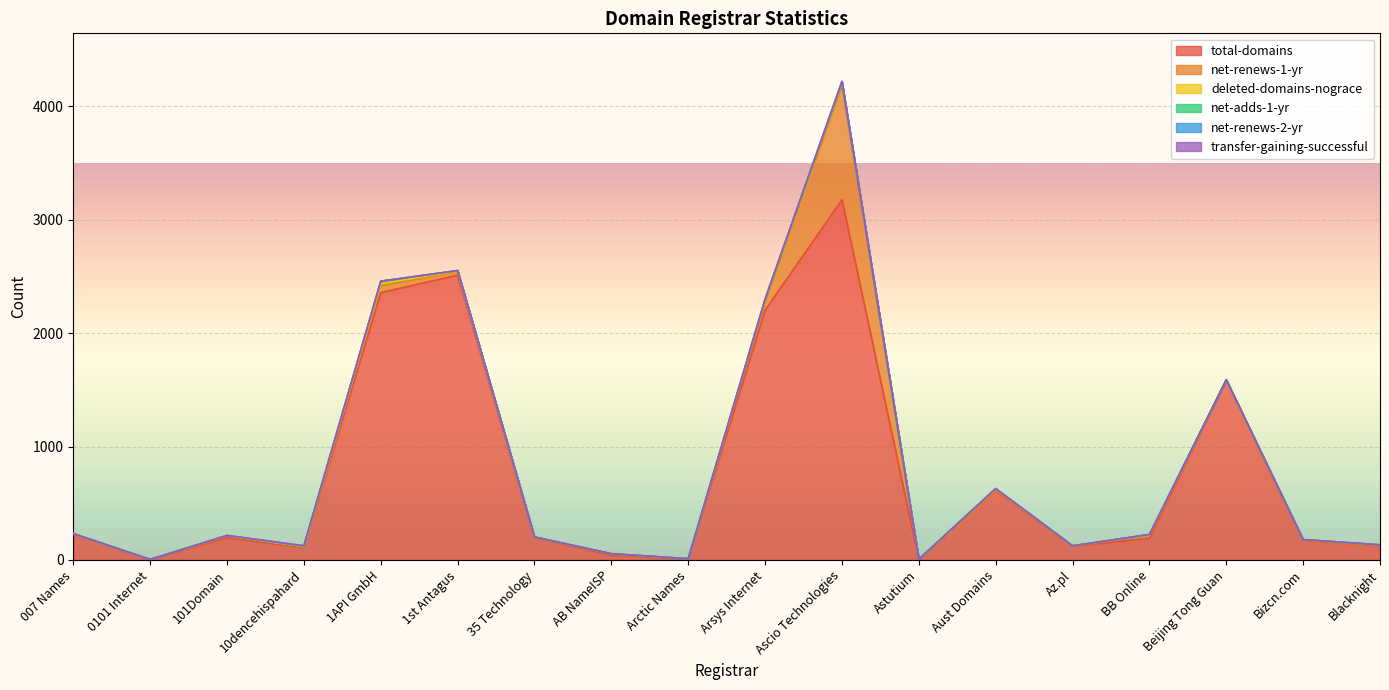

Is the value of total-domains at Astutium greater than the value of net-renews-1-yr at Arsys Internet?

No